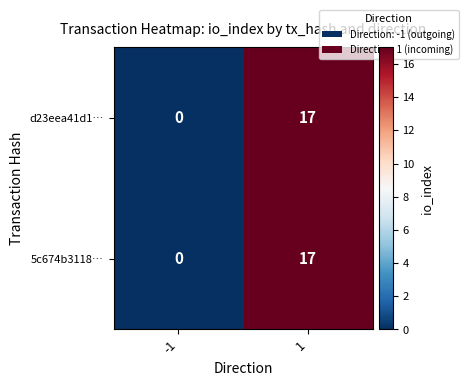

What is the greatest value displayed?

17